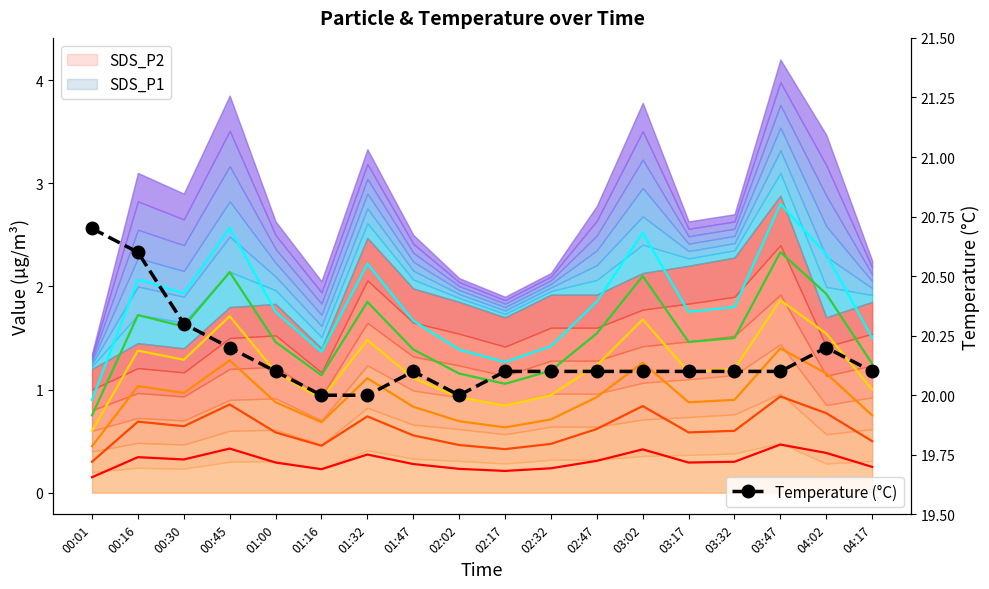

Reading left to right, what are all the values shown in this chart?

00:01=20.7	00:16=20.6	00:30=20.3	00:45=20.2	01:00=20.1	01:16=20.0	01:32=20.0	01:47=20.1	02:02=20.0	02:17=20.1	02:32=20.1	02:47=20.1	03:02=20.1	03:17=20.1	03:32=20.1	03:47=20.1	04:02=20.2	04:17=20.1